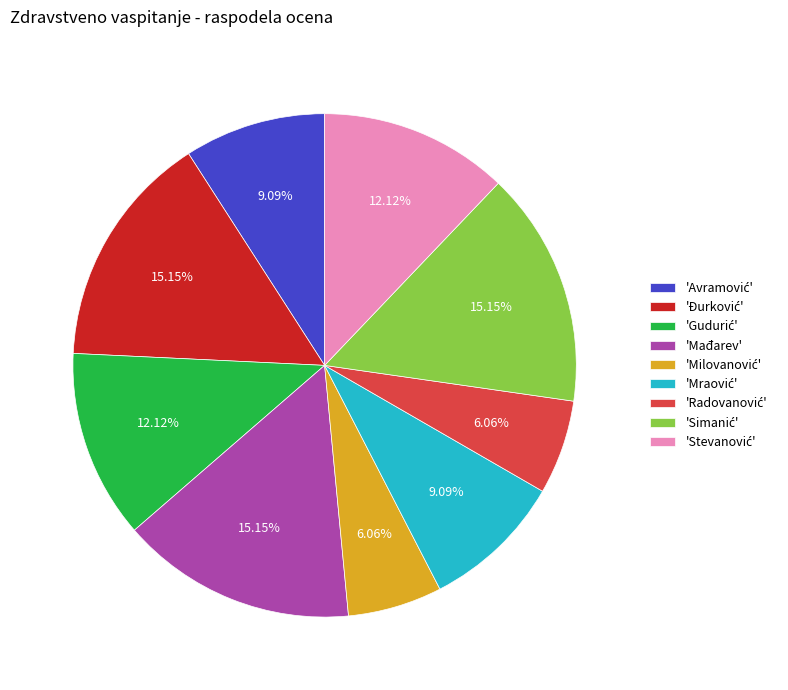

Does any single category account for the majority?

No